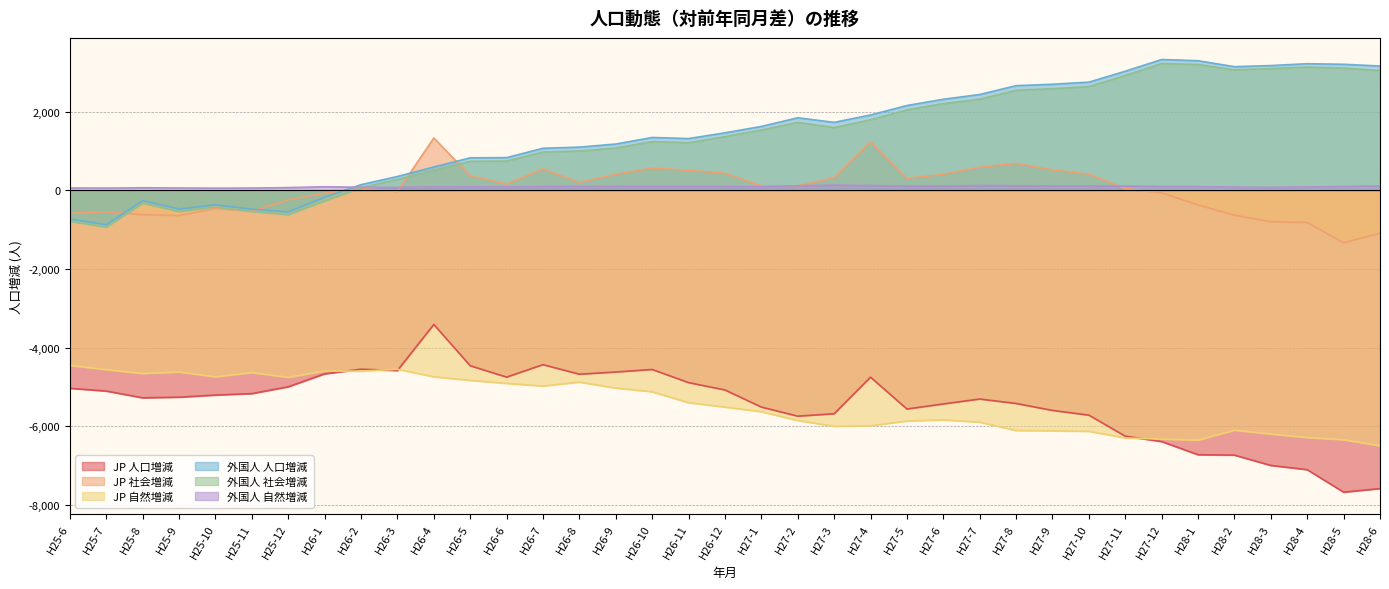

True or false: JP 人口増減 has a value of -7298 at H26-5.

False